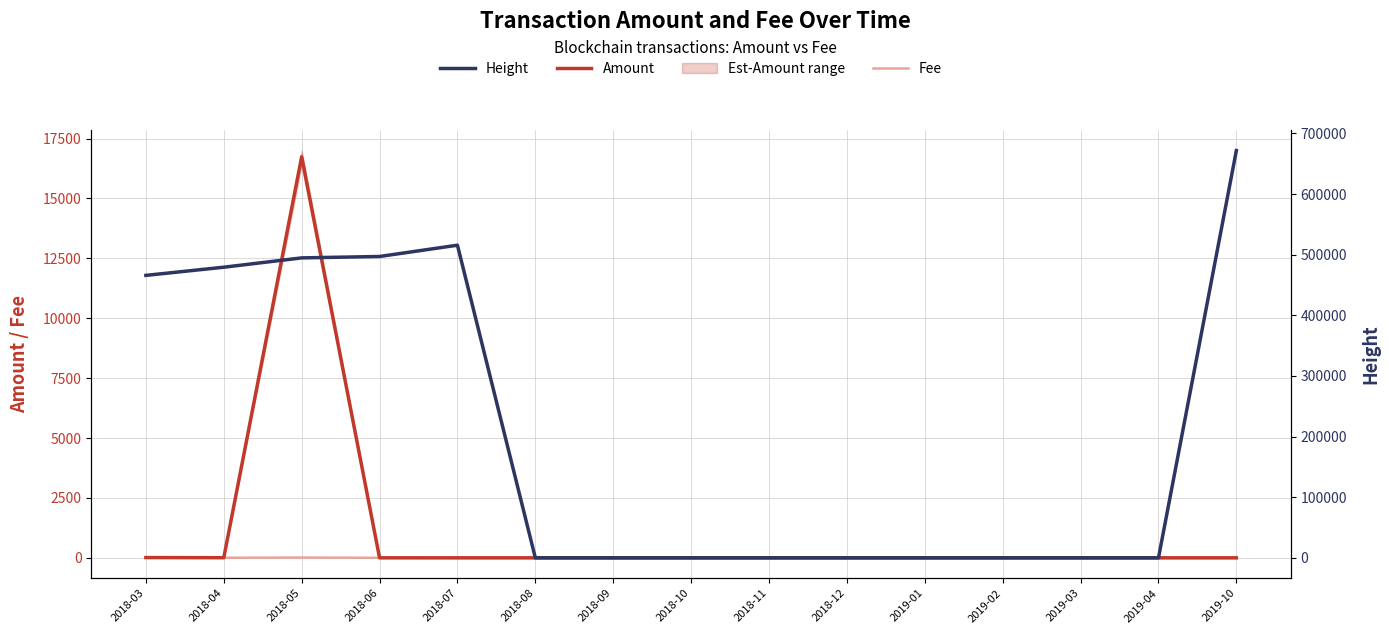

Reading left to right, what are all the values shown in this chart?

Amount: 2018-03=12.0	2018-04=5.4	2018-05=16739.6	2018-06=1.0	2018-07=0.0	2018-08=0.0	2018-09=0.0	2018-10=0.0	2018-11=0.0	2018-12=0.0	2019-01=0.0	2019-02=0.0	2019-03=0.0	2019-04=0.0	2019-10=0.0
Fee: 2018-03=15.0	2018-04=3.0	2018-05=12.0	2018-06=2.0	2018-07=2.0	2018-08=1.0	2018-09=1.0	2018-10=1.0	2018-11=1.0	2018-12=1.0	2019-01=1.0	2019-02=1.0	2019-03=1.0	2019-04=1.0	2019-10=0.7
Height: 2018-03=465948.0	2018-04=479415.0	2018-05=494790.0	2018-06=497110.0	2018-07=515718.0	2018-08=0.0	2018-09=0.0	2018-10=0.0	2018-11=0.0	2018-12=0.0	2019-01=0.0	2019-02=0.0	2019-03=0.0	2019-04=0.0	2019-10=671802.0